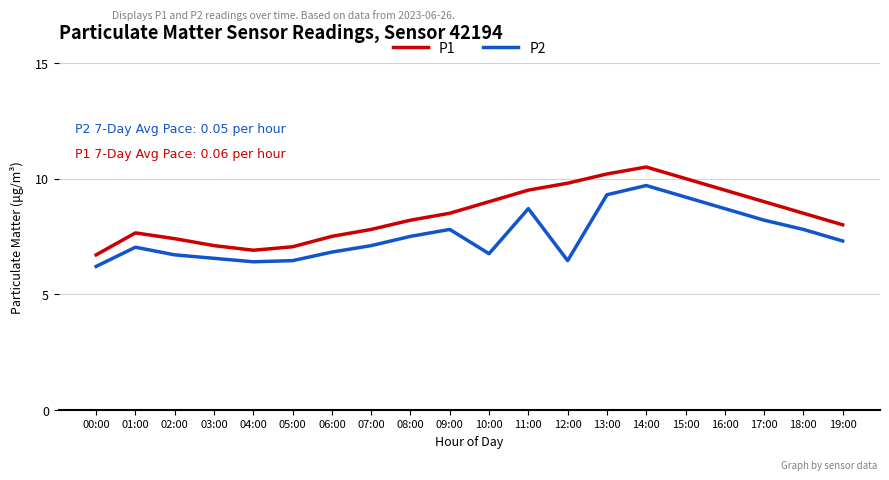

True or false: P1 and P2 intersect in this chart.

False